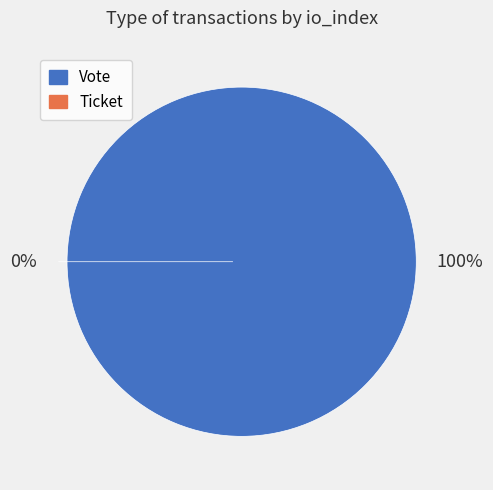

To the nearest percent, what is the combined percentage of Vote and Ticket?

100%